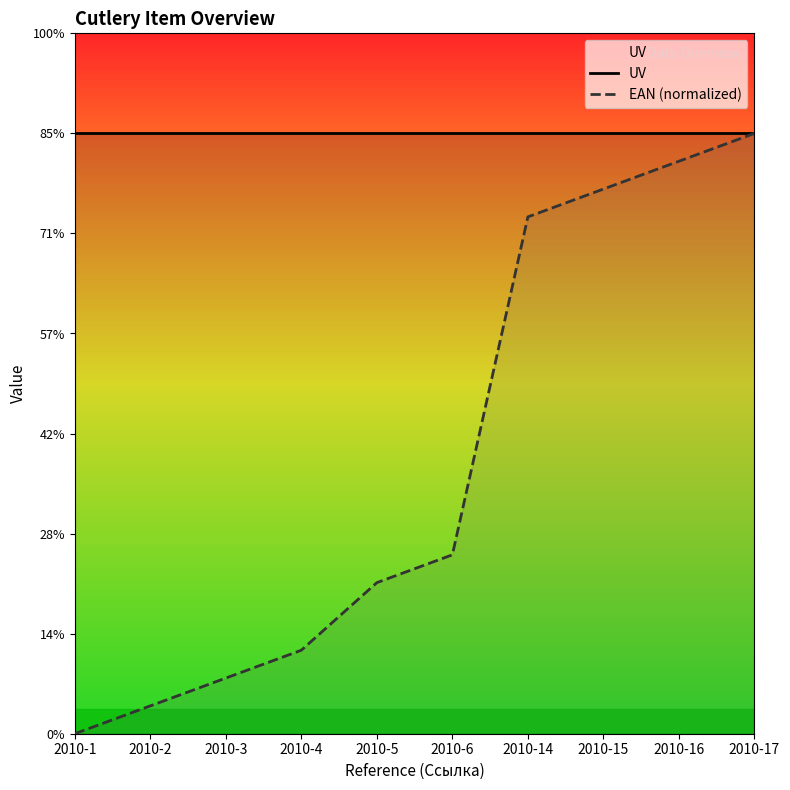

Reading left to right, what are all the values shown in this chart?

UV: 12.0	12.0	12.0	12.0	12.0	12.0	12.0	12.0	12.0	12.0
EAN (normalized): 0.0	0.6	1.1	1.7	3.0	3.6	10.3	10.9	11.4	12.0